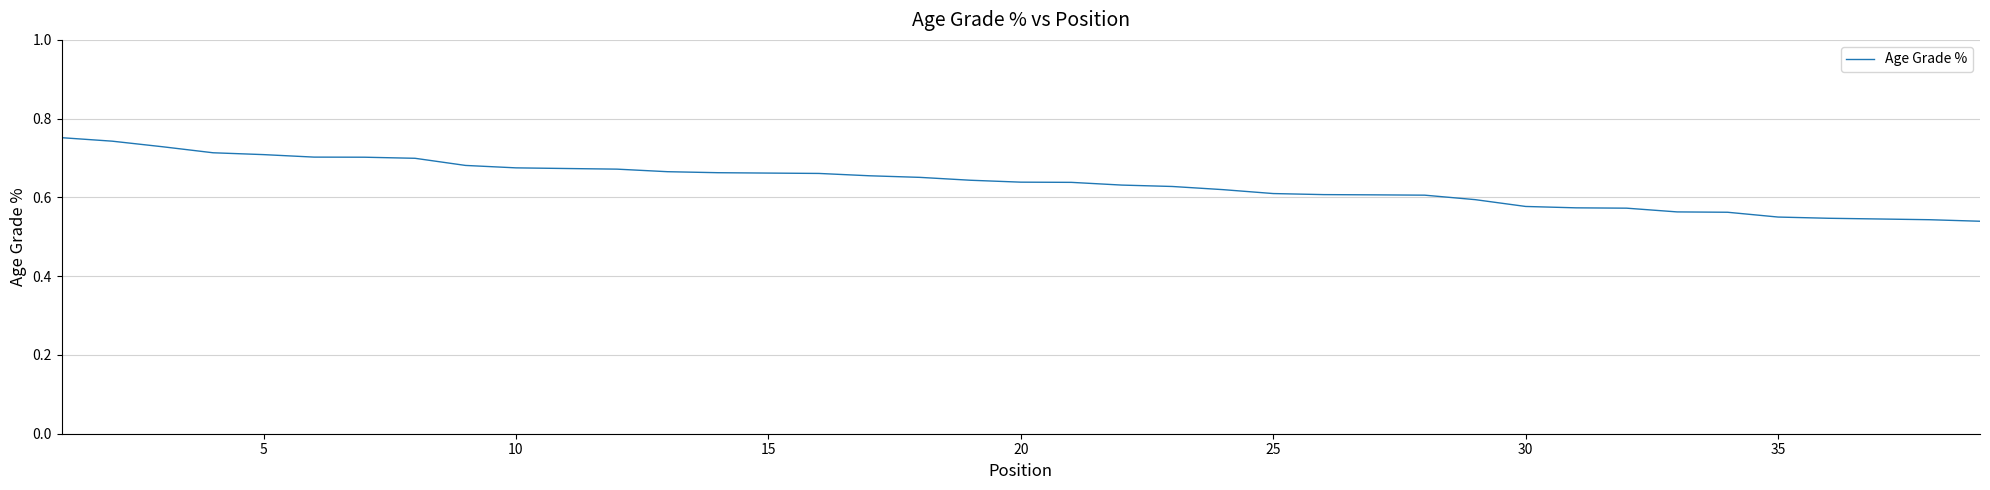

Between 20 and 35, which is larger?

20